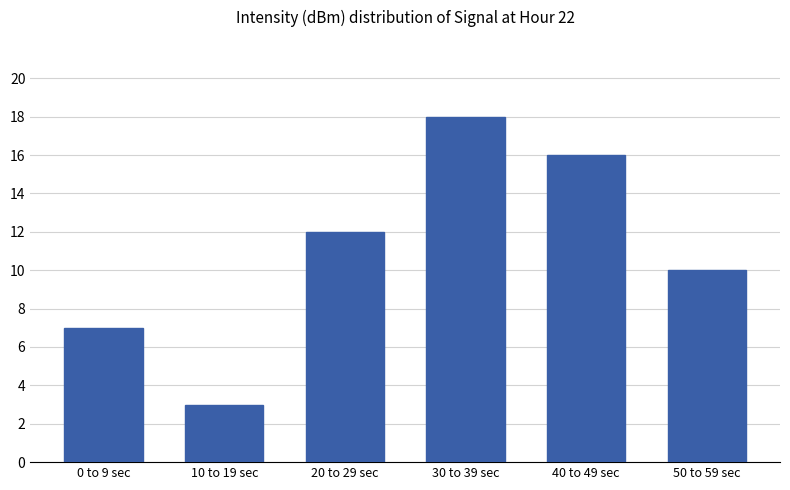

How many bars are there in total?

6